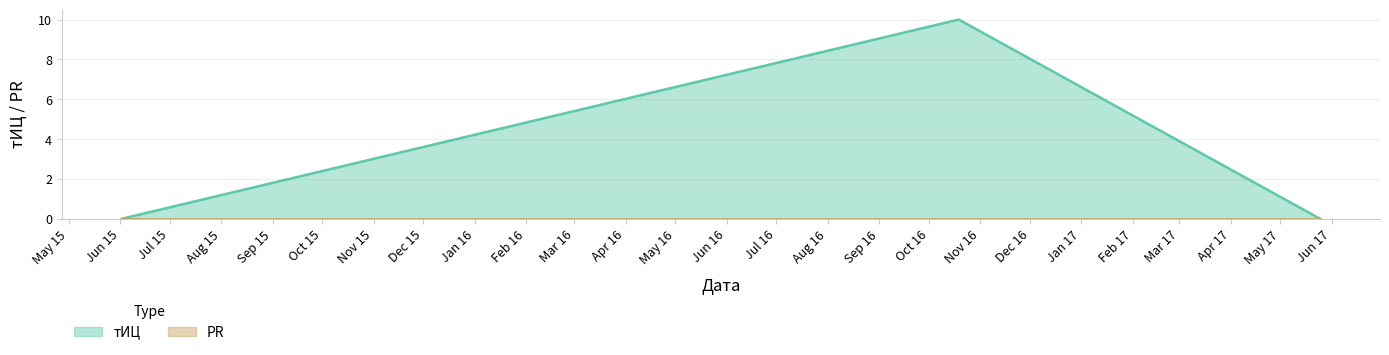

Rank the categories by value from highest to lowest.

2016-10-19, 2015-06-02, 2017-05-25